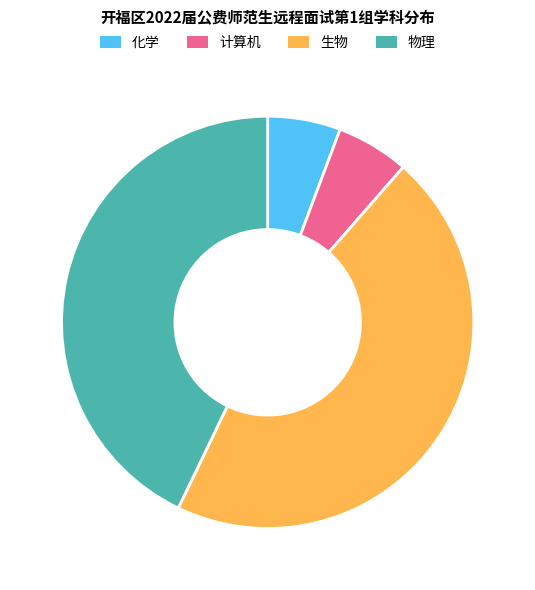

Is 物理 the majority of the pie?

No